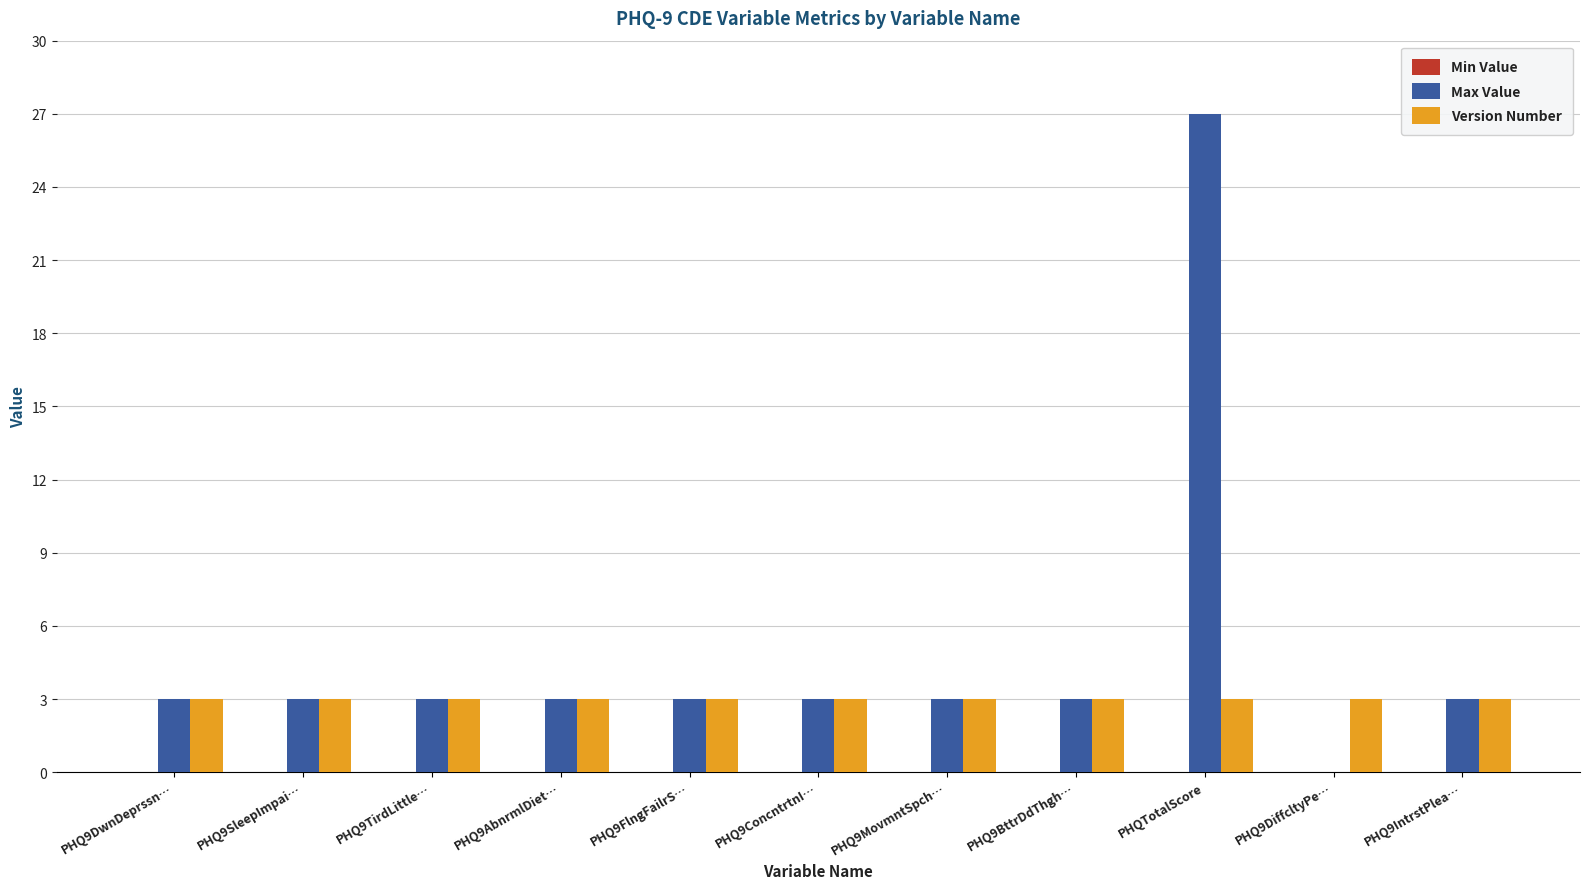

Are the bars grouped side by side (vs. stacked)?

Yes